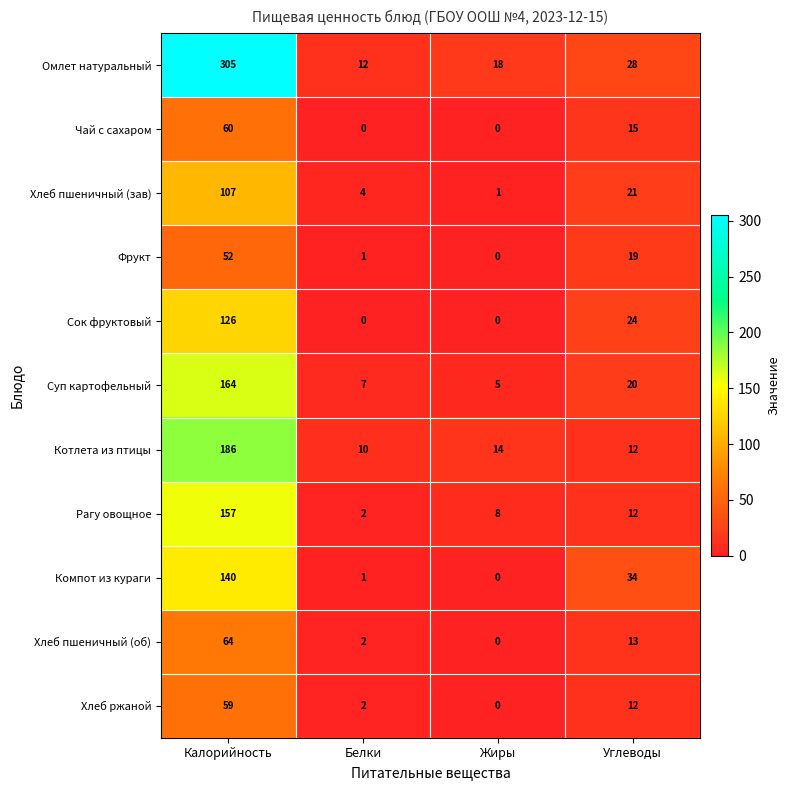

What is the difference between the maximum and minimum values in the Чай с сахаром series?

60